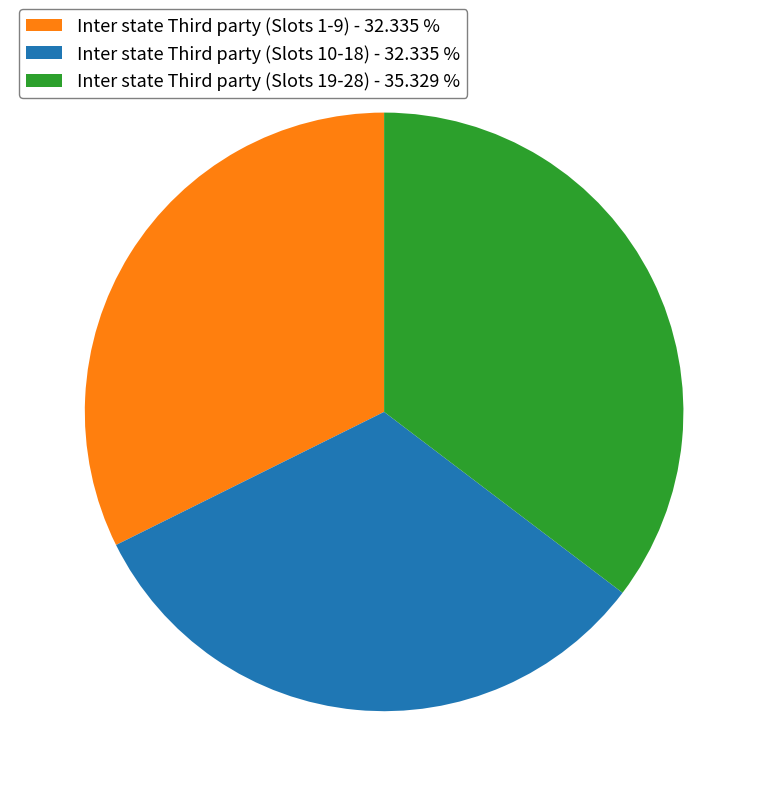

Which slice is the largest?

Inter state Third party (Slots 19-28) - 35.329 %